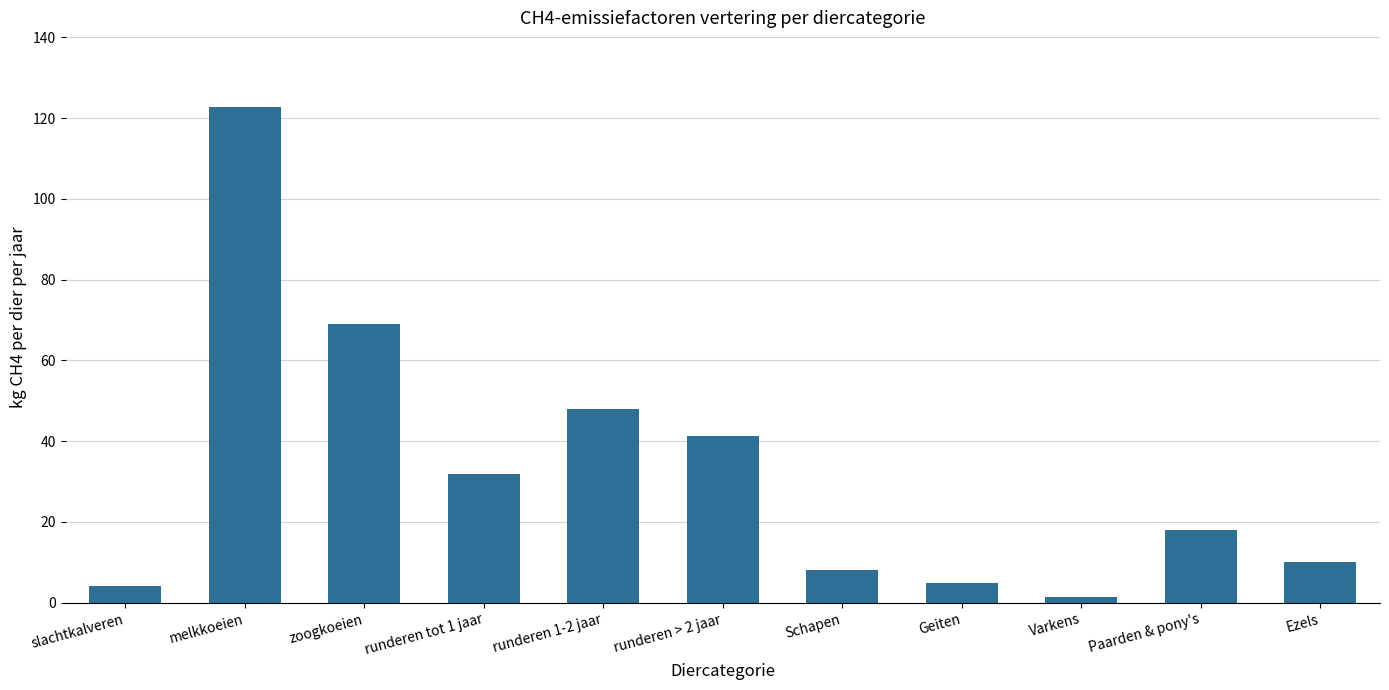

Reading left to right, list all the values displayed in this chart.

slachtkalveren=4.1	melkkoeien=122.8	zoogkoeien=68.9	runderen tot 1 jaar=31.9	runderen 1-2 jaar=47.8	runderen > 2 jaar=41.4	Schapen=8.0	Geiten=5.0	Varkens=1.5	Paarden & pony's=18.0	Ezels=10.0